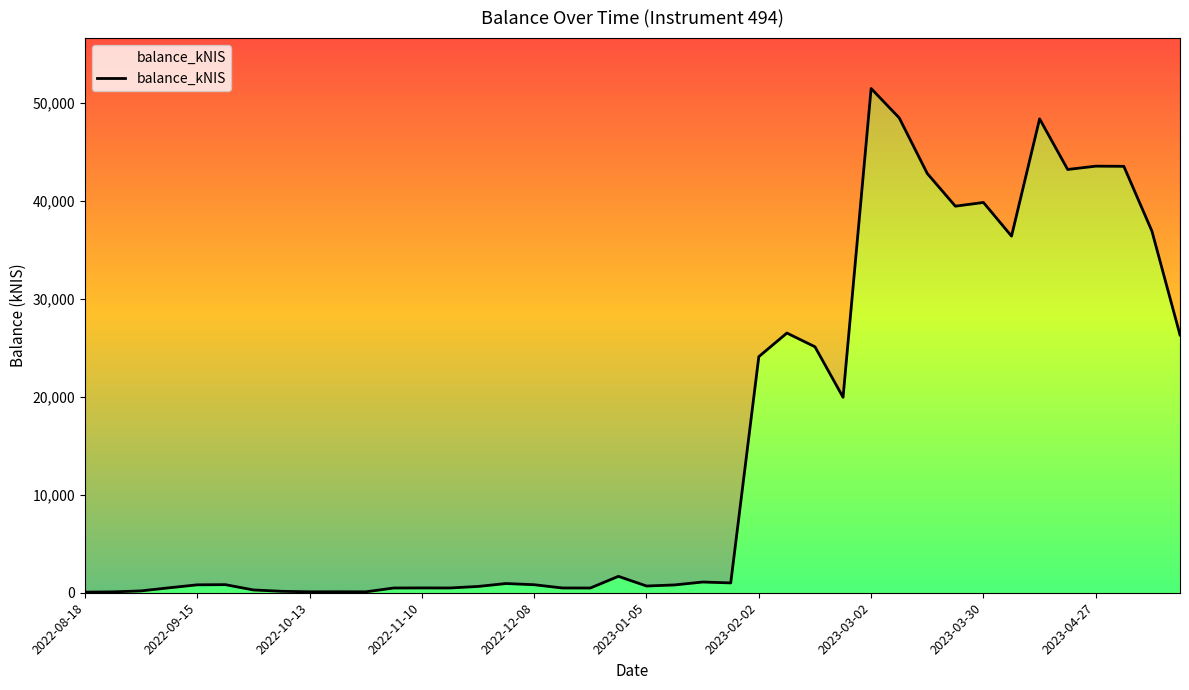

Reading left to right, extract all data points from this chart.

63.3	88.3	189.7	504.6	808.2	825.9	285.1	147.9	95.0	99.2	93.9	483.8	490.9	486.0	641.9	940.8	817.8	487.5	481.7	1674.2	686.8	797.1	1093.6	1003.2	24078.2	26488.9	25087.6	19937.7	51429.5	48436.8	42760.0	39428.0	39808.1	36374.6	48336.3	43171.2	43511.9	43493.3	36885.2	26295.1